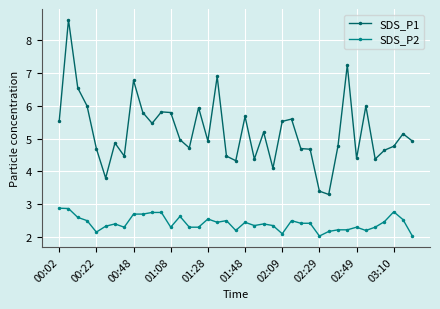

What is the value of the SDS_P1 point at the 33rd from the left?

4.4